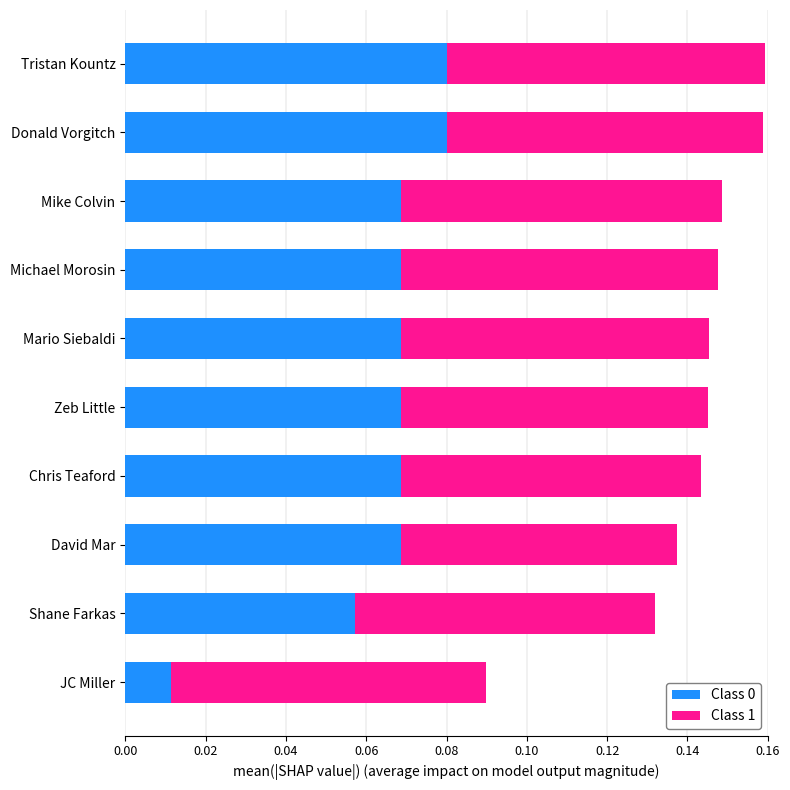

The value of Class 0 at Shane Farkas is 0.0. True or false?

False